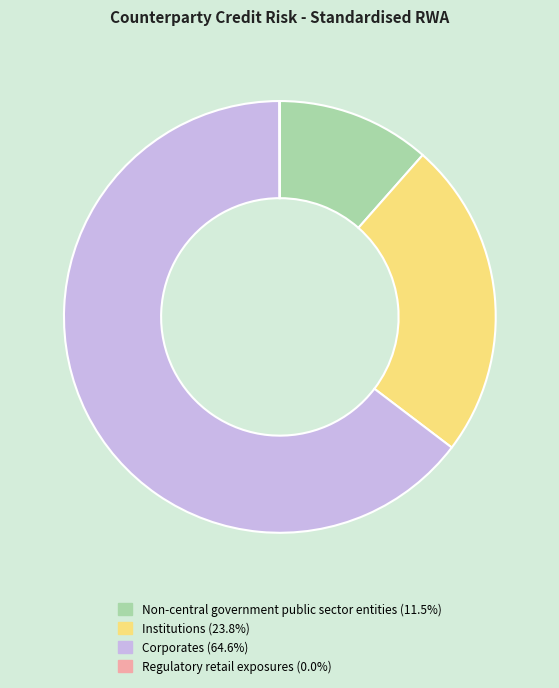

Approximately how many times larger is the value at Corporates (64.6%) compared to Non-central government public sector entities (11.5%)?

5.6